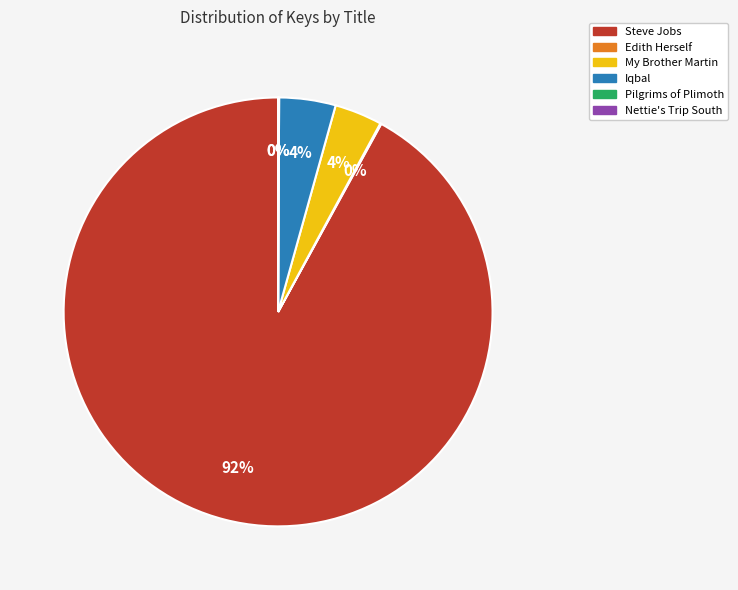

Which slice is the largest?

Steve Jobs